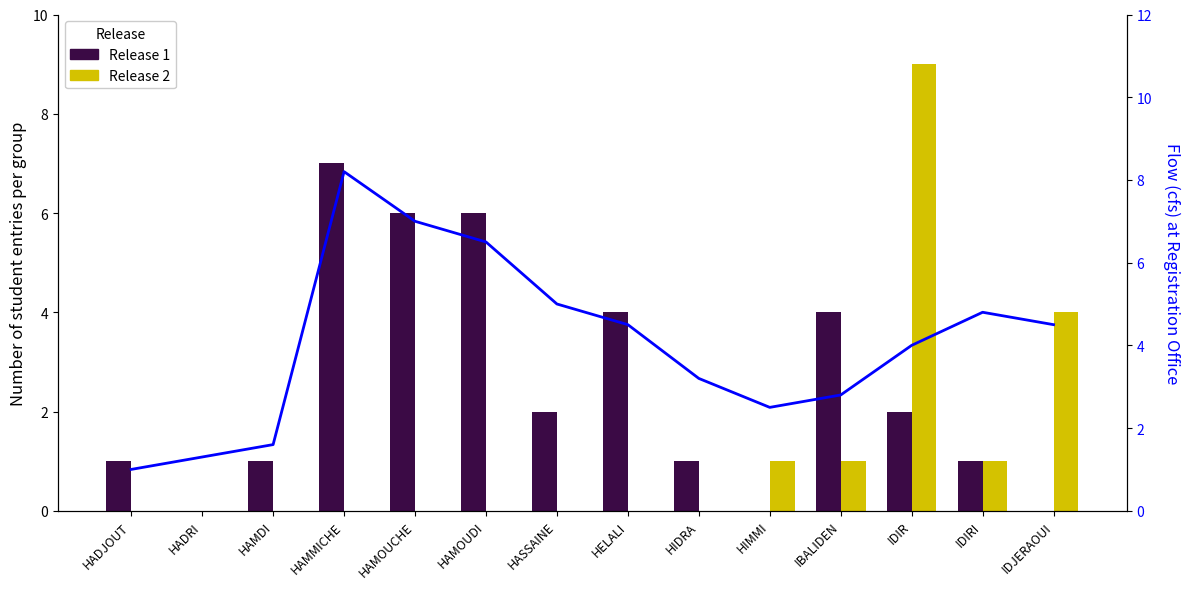

Is the value of Release 2 at HADJOUT greater than the value of Release 1 at HAMDI?

No